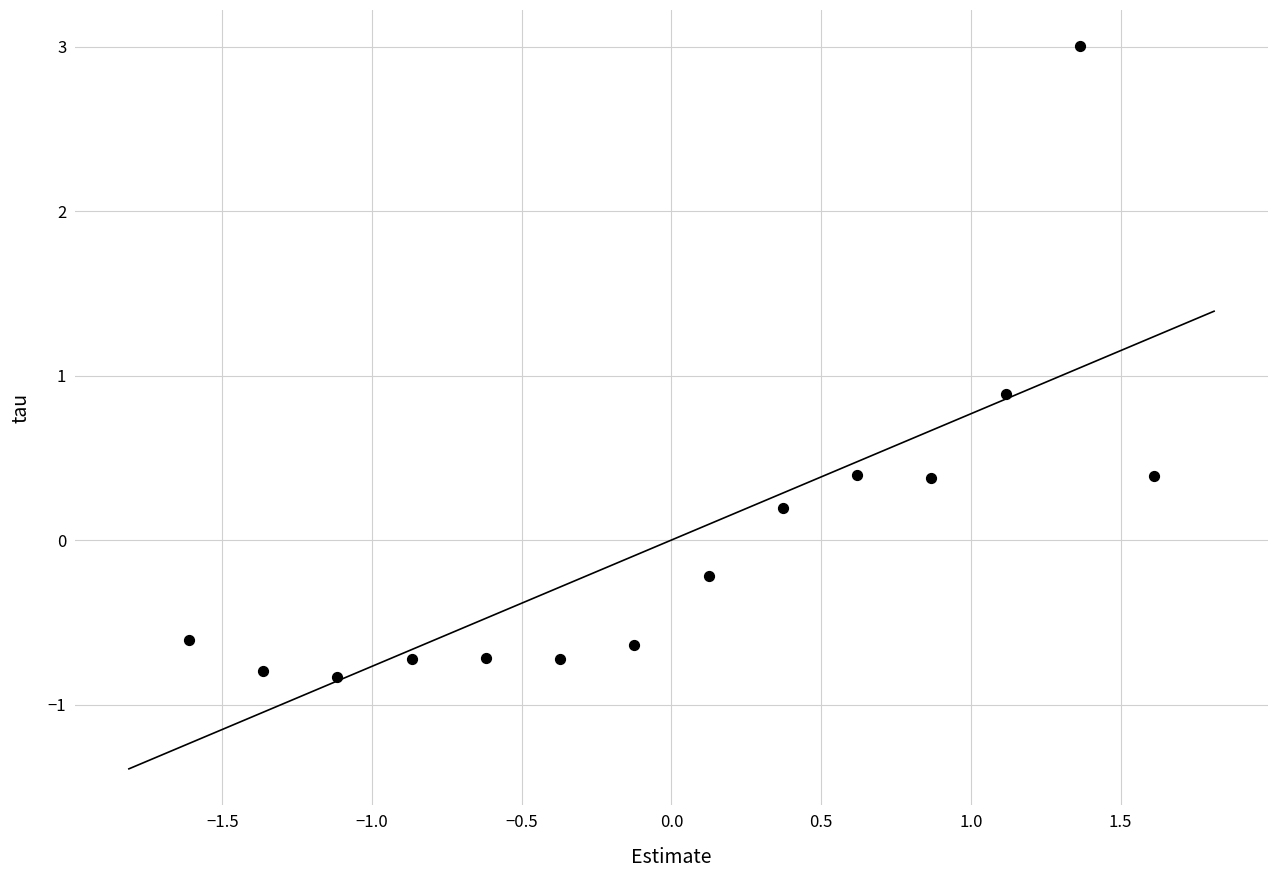

What is the range of Y values (max minus min)?

3.8